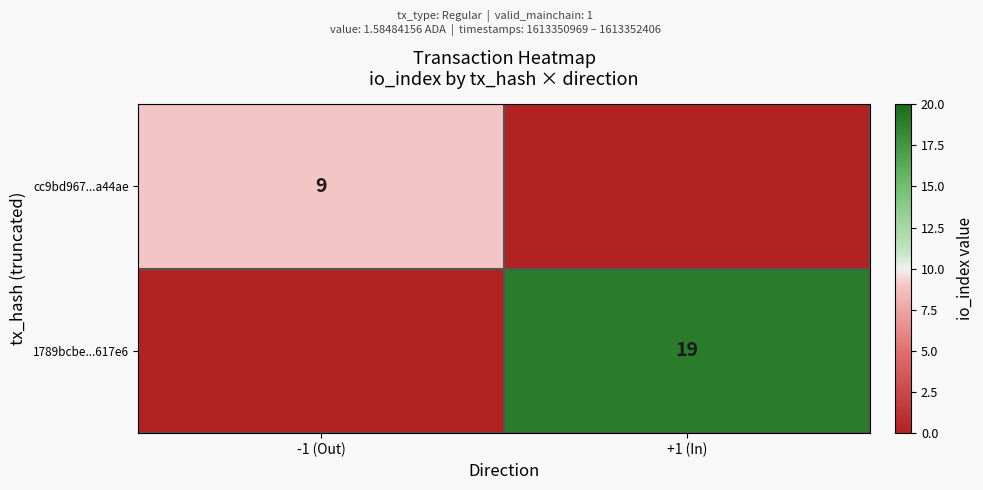

The value of 1789bcbe...617e6 at +1 (In) is 28. True or false?

False